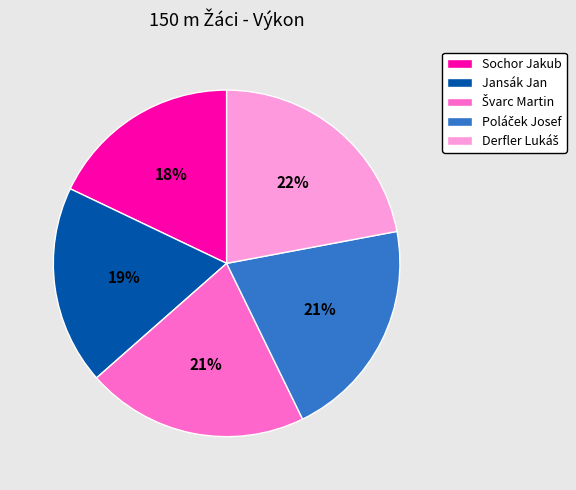

To the nearest percent, what is the difference between the largest and smallest slice percentages?

4%